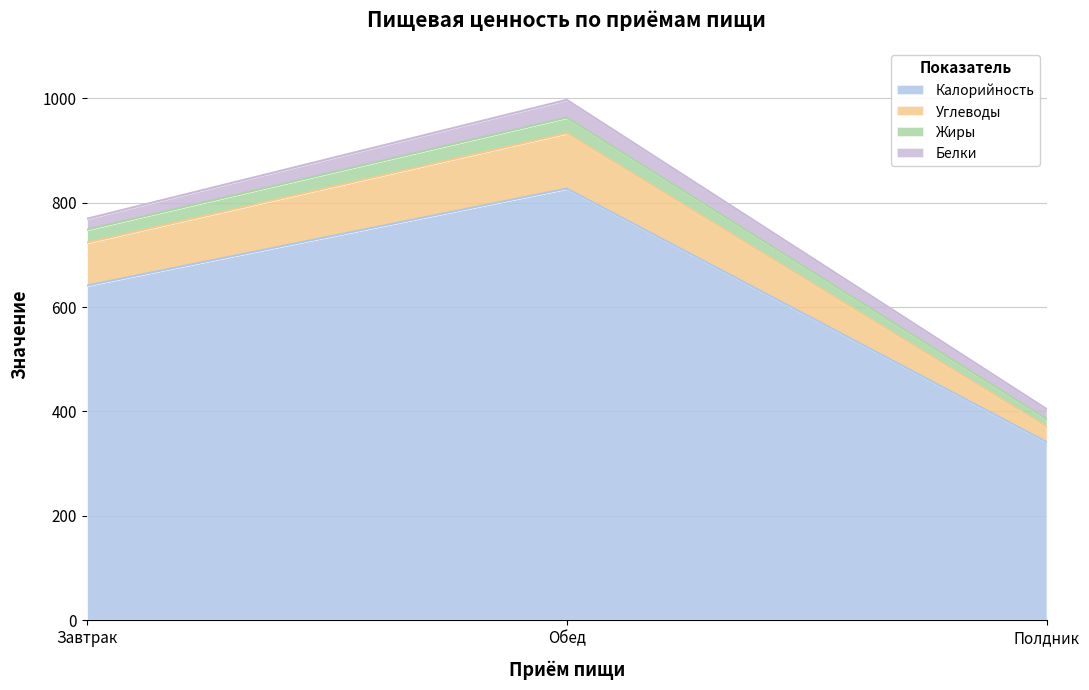

What position from the left is Полдник?

3